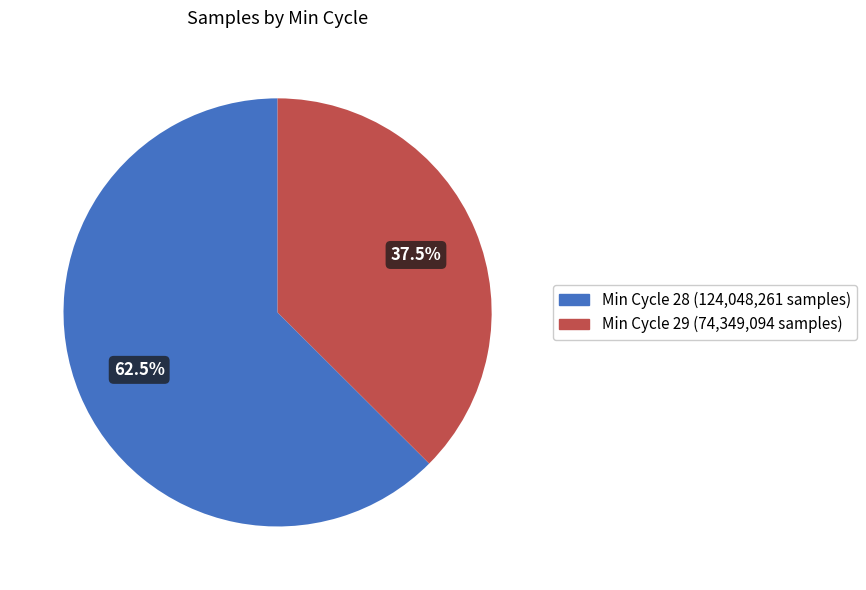

Does any single category account for the majority?

Yes